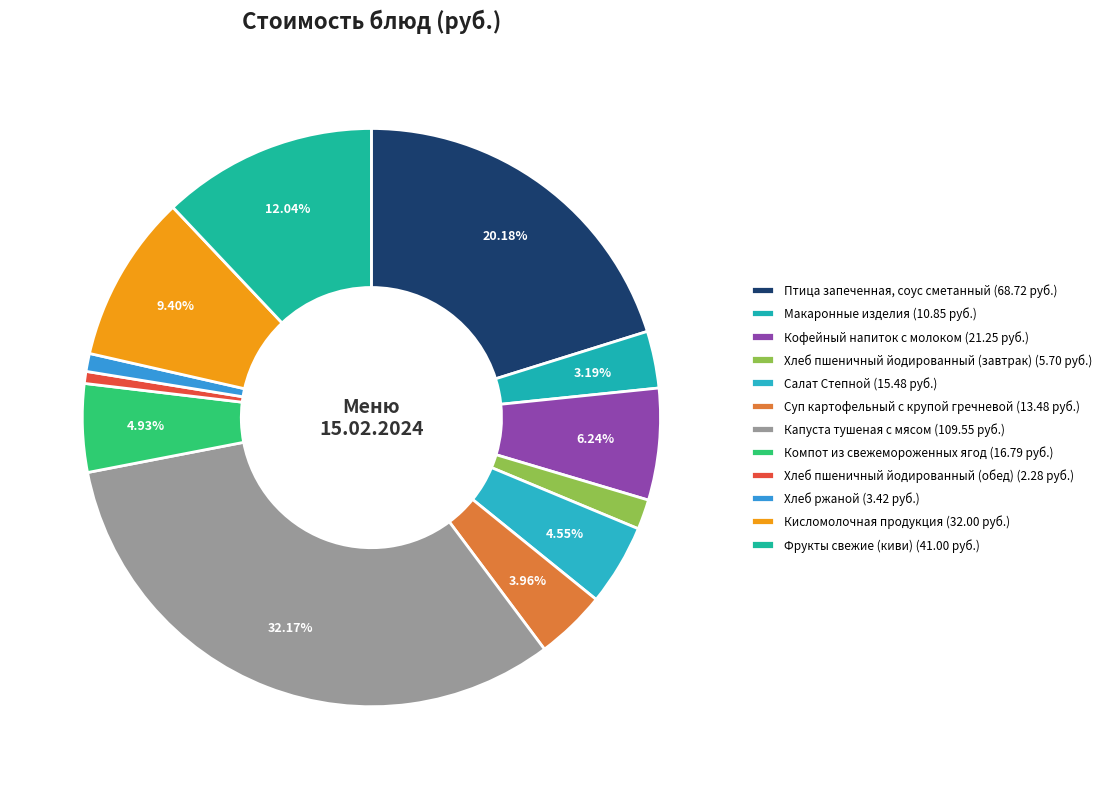

Does any single category account for the majority?

No